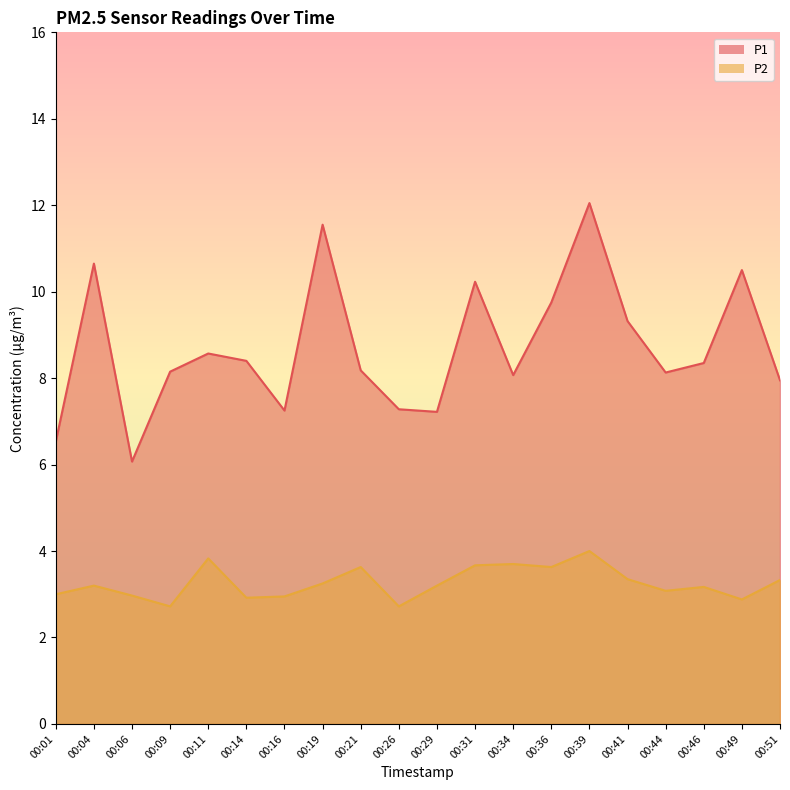

The value of P2 at 00:36 is 3.6. True or false?

True